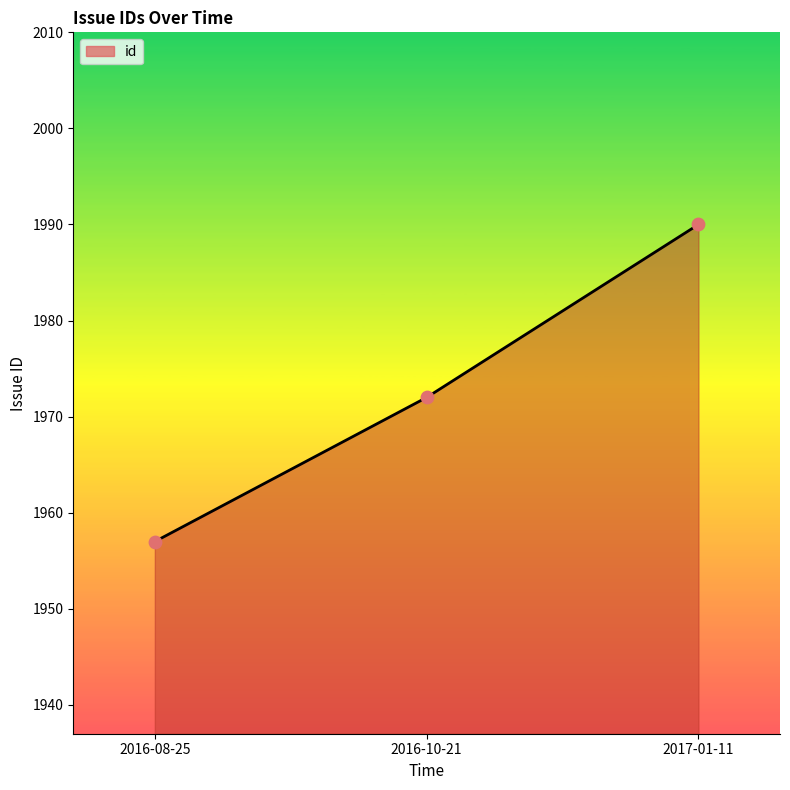

Which has a higher value, 2016-10-21 or 2017-01-11?

2017-01-11